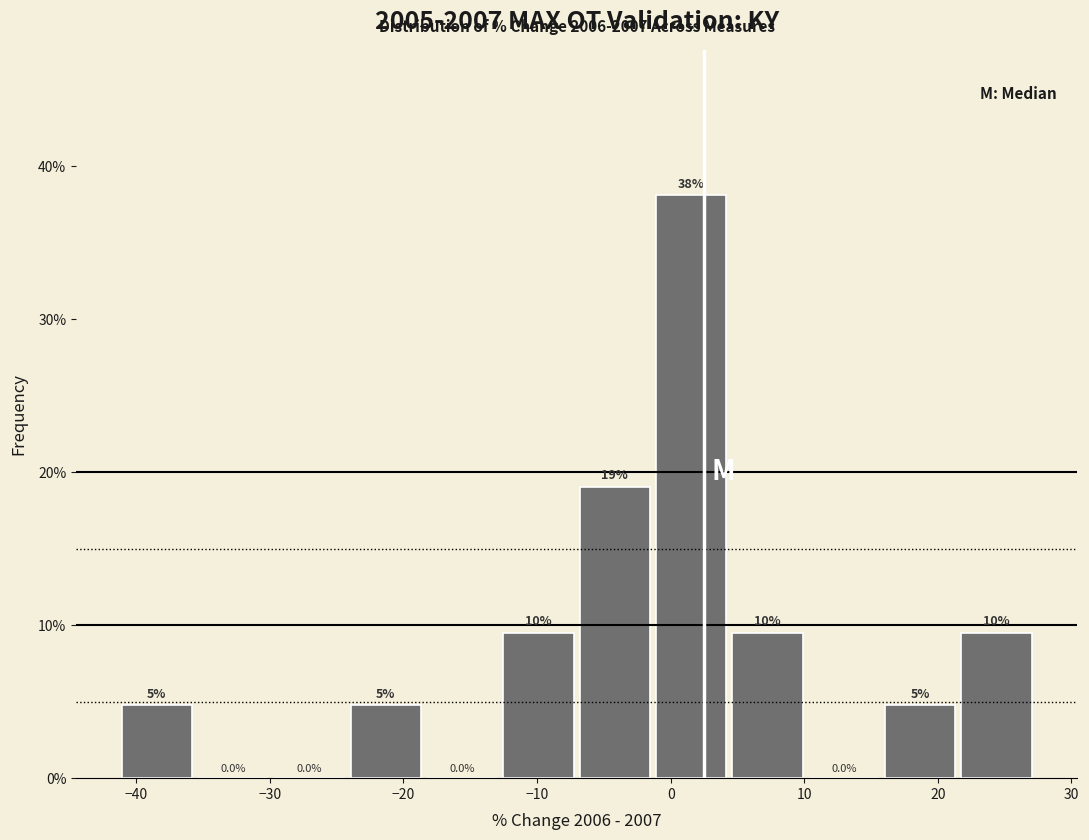

Over which range of the x-axis is the bar tallest?

-1 to 5